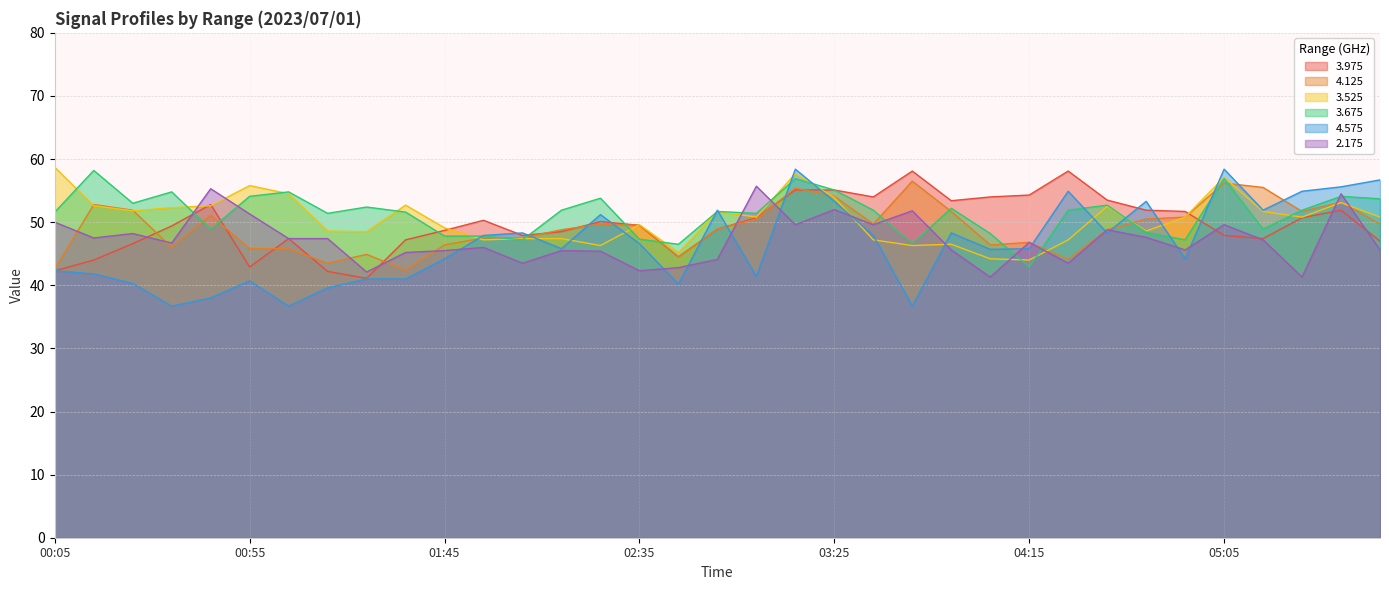

Between 00:05 and 02:45, which series saw the biggest shift?

3.525